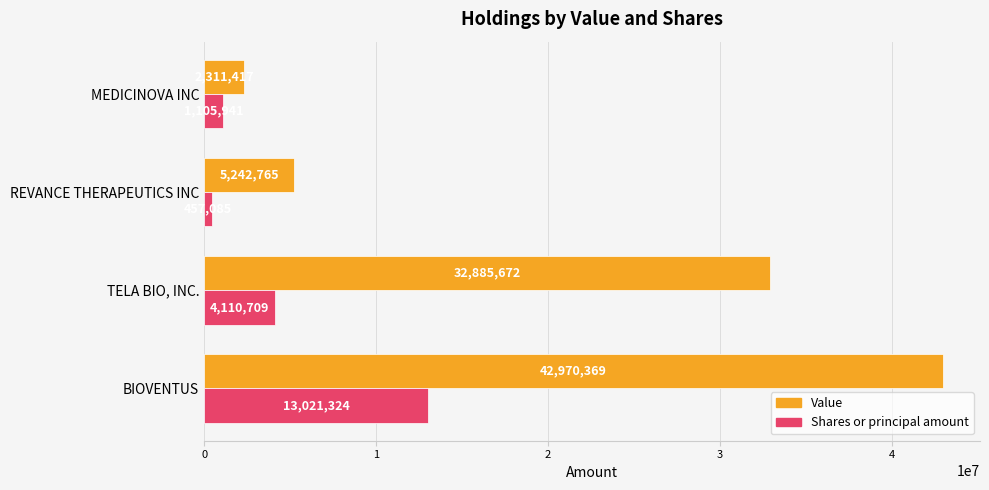

Which series changed the most between BIOVENTUS and REVANCE THERAPEUTICS INC?

Value